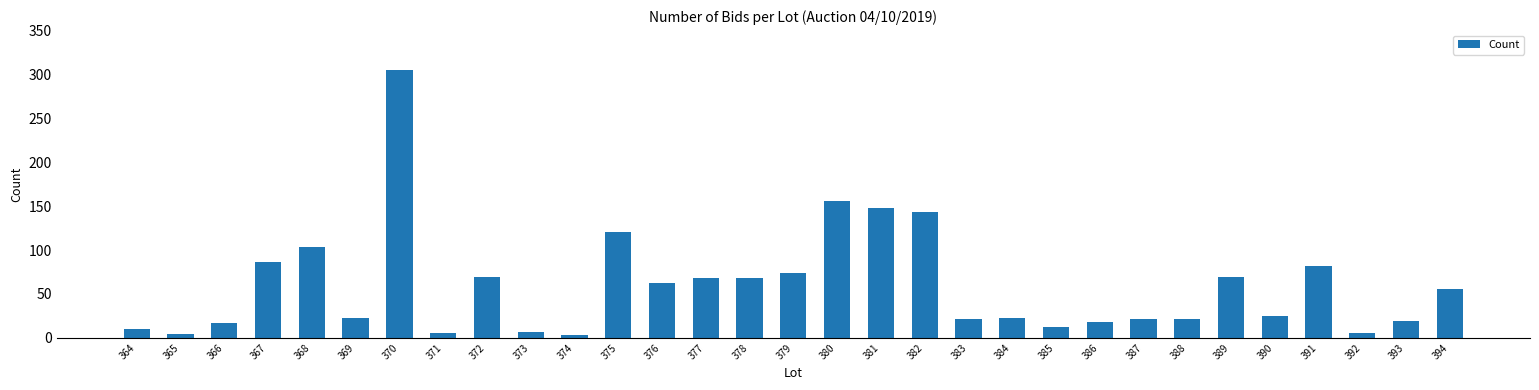

What is the value of the 23rd bar from the left?

18